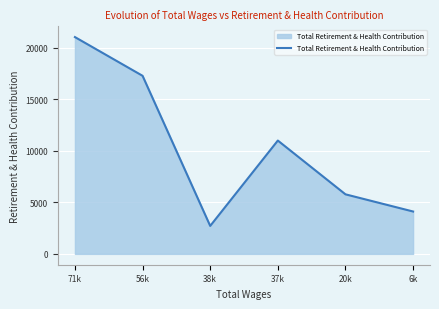

Rank the categories by value from lowest to highest.

38k, 6k, 20k, 37k, 56k, 71k